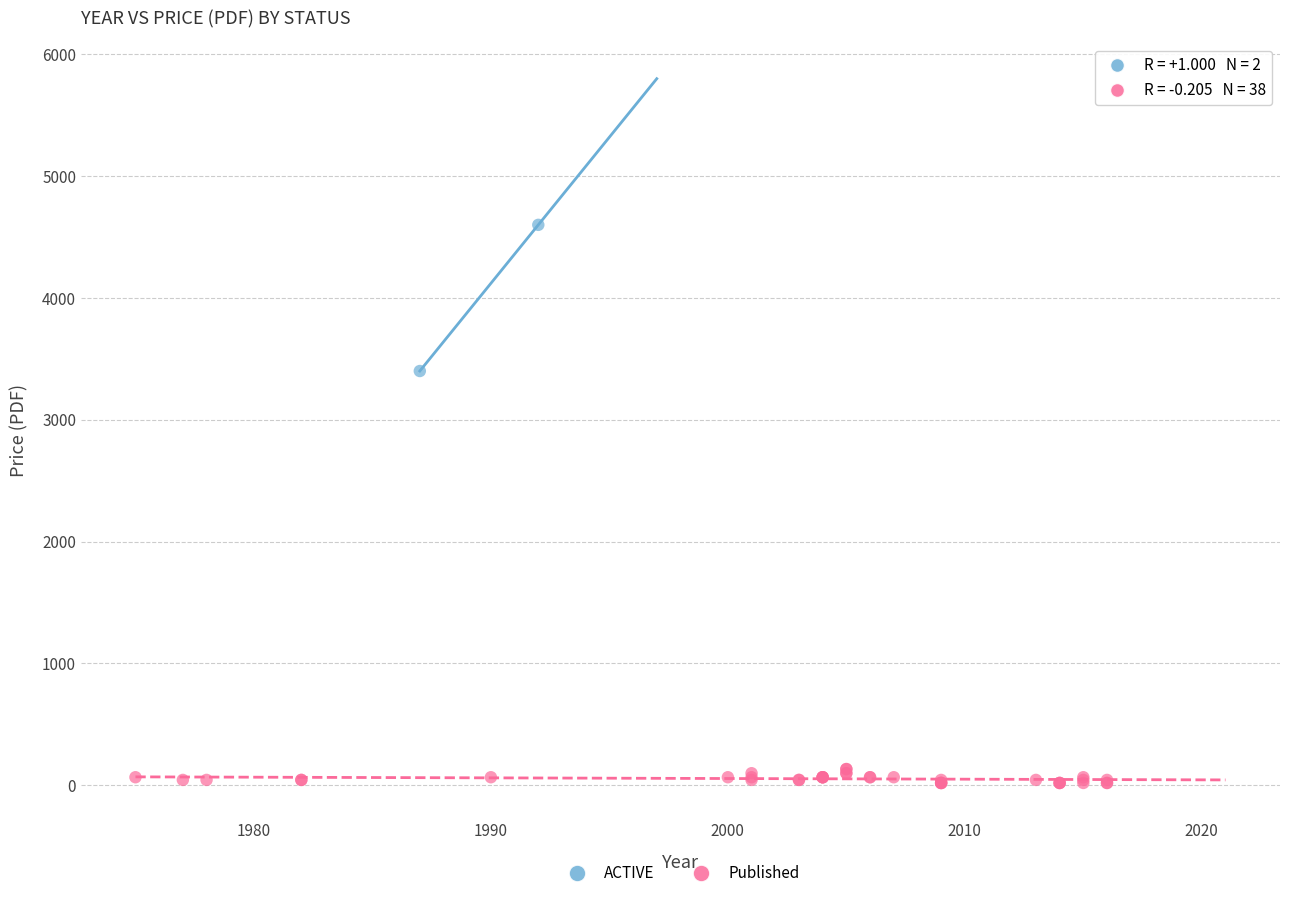

What are all the series names shown in the legend?

ACTIVE, Published